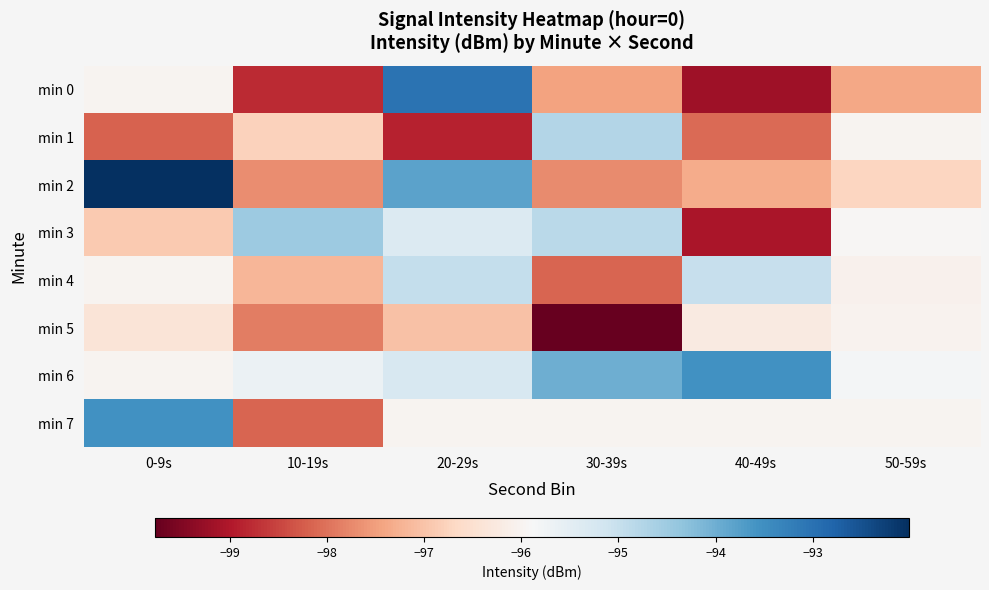

At which category is the sum across all series the highest?

20-29s